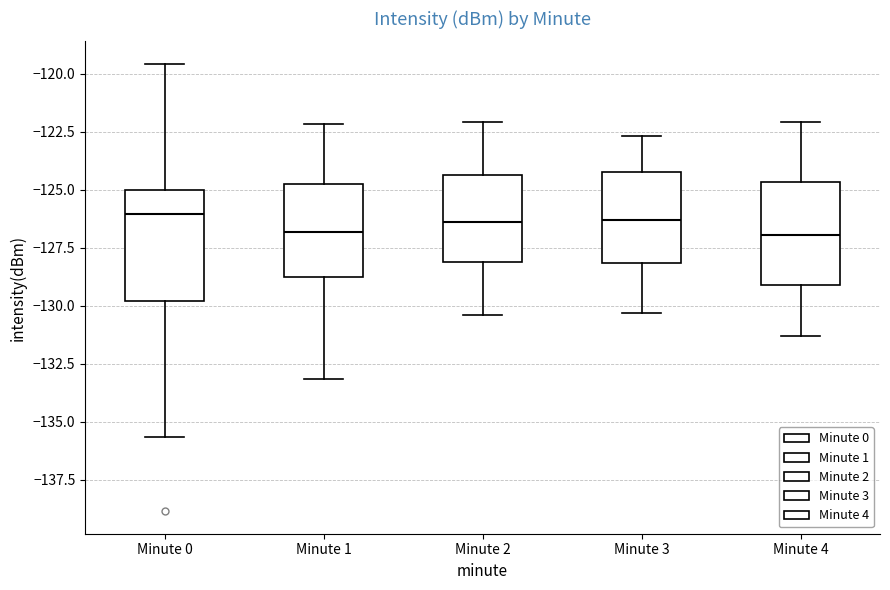

Reading left to right, read every box against the y-axis: the position of its median line, the range the box covers, and the ends of its whiskers. The values are not printed on the chart, so give them approximately, as read against the axis.

Minute 0: median -126.0, box -130.0 to -125.0, whiskers -135.5 to -119.5
Minute 1: median -127.0, box -128.5 to -124.5, whiskers -133.0 to -122.0
Minute 2: median -126.5, box -128.0 to -124.5, whiskers -130.5 to -122.0
Minute 3: median -126.5, box -128.0 to -124.0, whiskers -130.5 to -122.5
Minute 4: median -127.0, box -129.0 to -124.5, whiskers -131.5 to -122.0